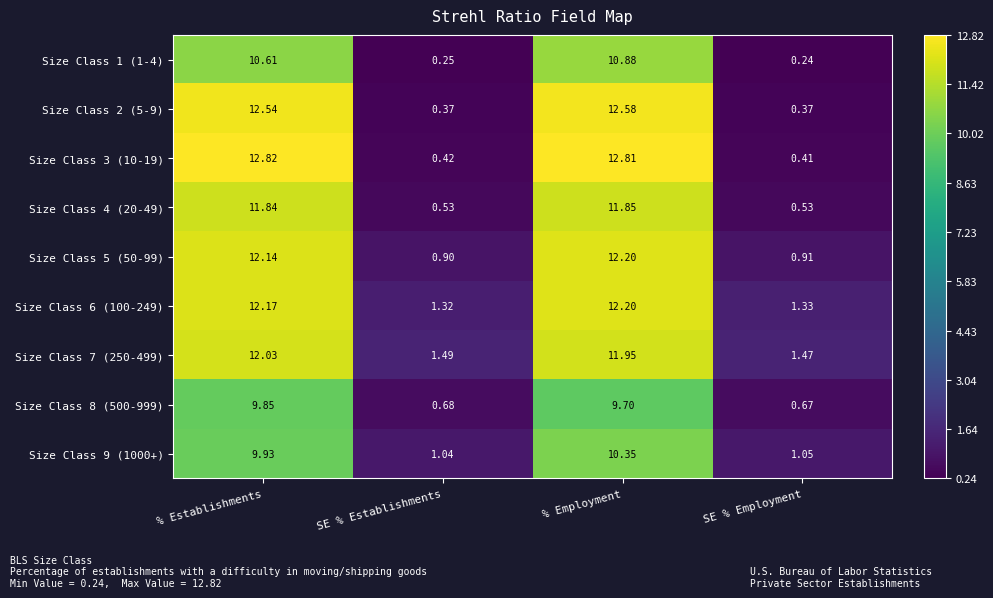

At SE % Establishments, list the series in order from largest to smallest.

Size Class 7 (250-499), Size Class 6 (100-249), Size Class 9 (1000+), Size Class 5 (50-99), Size Class 8 (500-999), Size Class 4 (20-49), Size Class 3 (10-19), Size Class 2 (5-9), Size Class 1 (1-4)